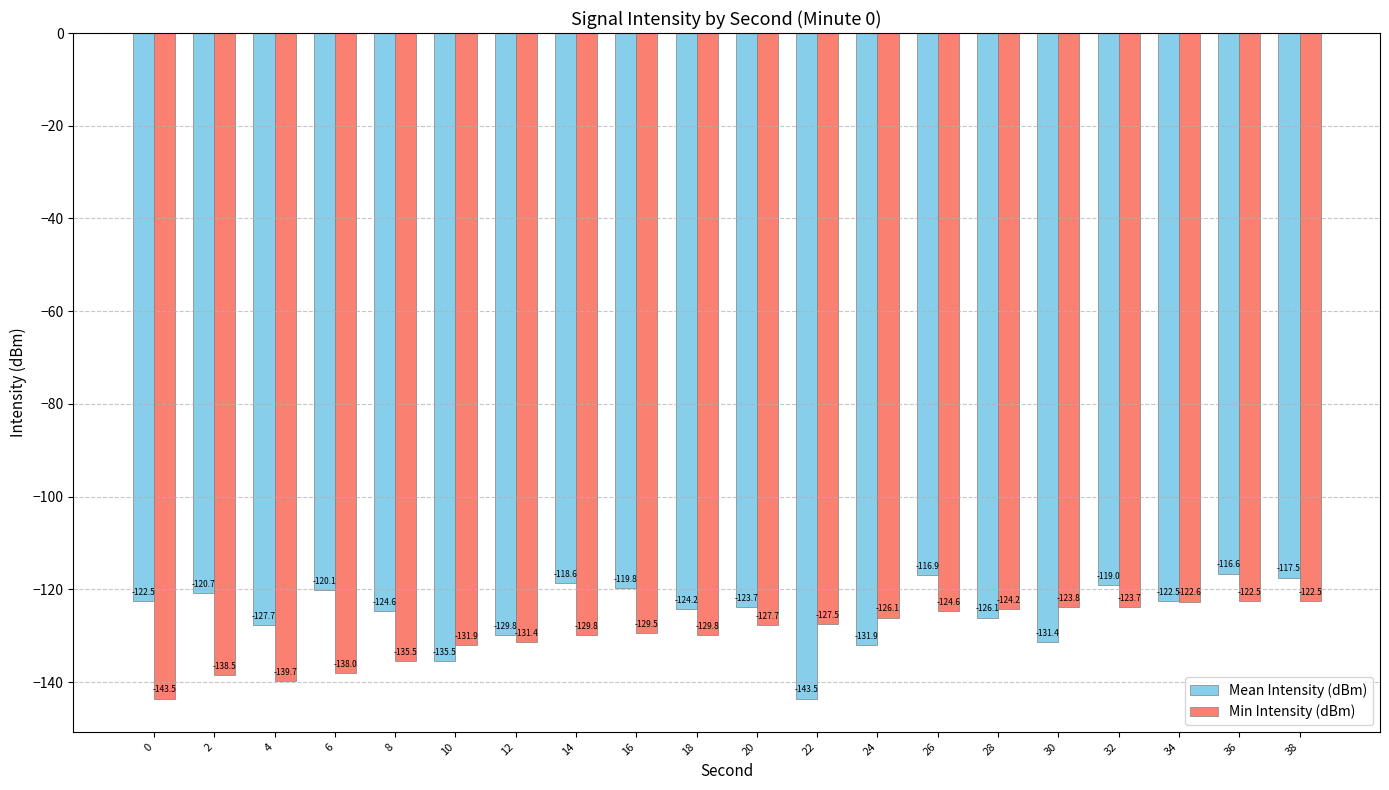

How many groups of bars are there?

20